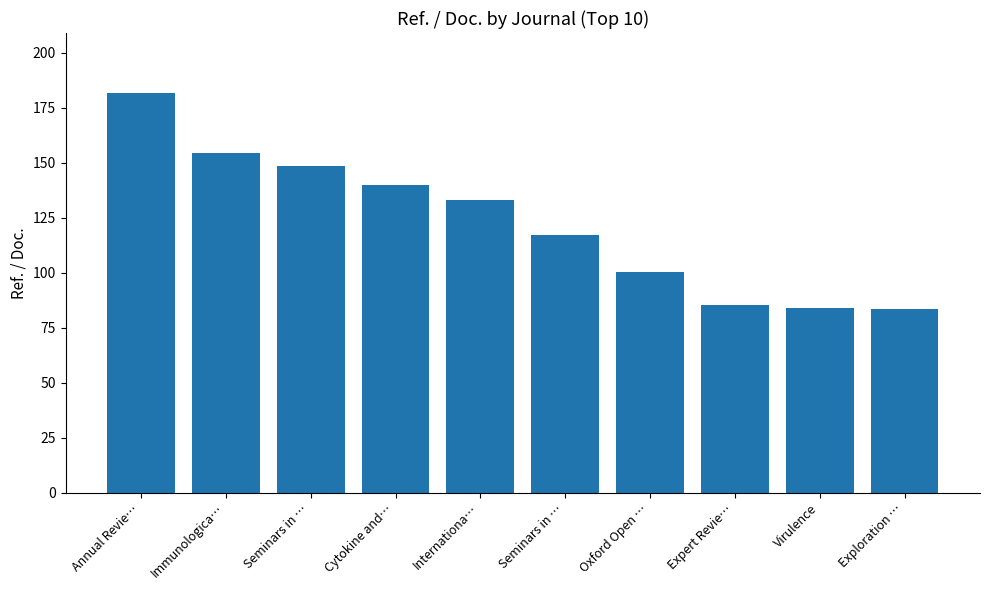

Rank the categories by value from highest to lowest.

Annual Revie…, Immunologica…, Seminars in …, Cytokine and…, Internationa…, Seminars in …, Oxford Open …, Expert Revie…, Virulence, Exploration …